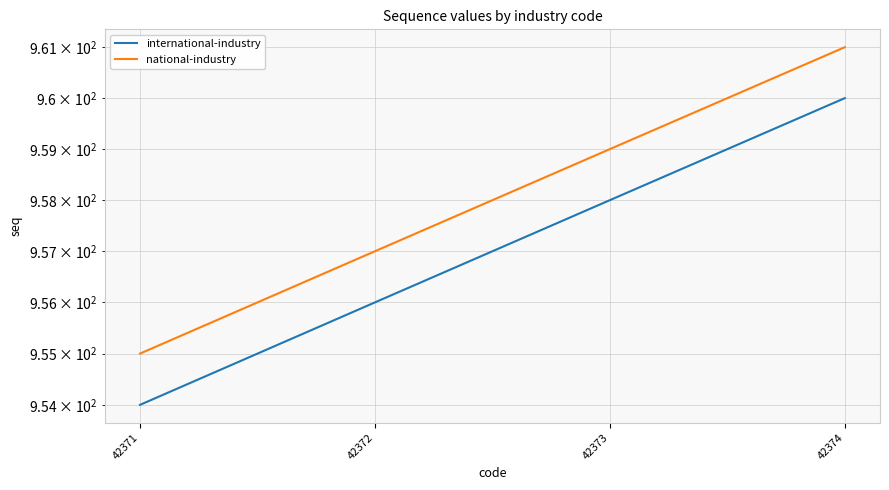

Does the chart display data point markers on the line(s)?

No